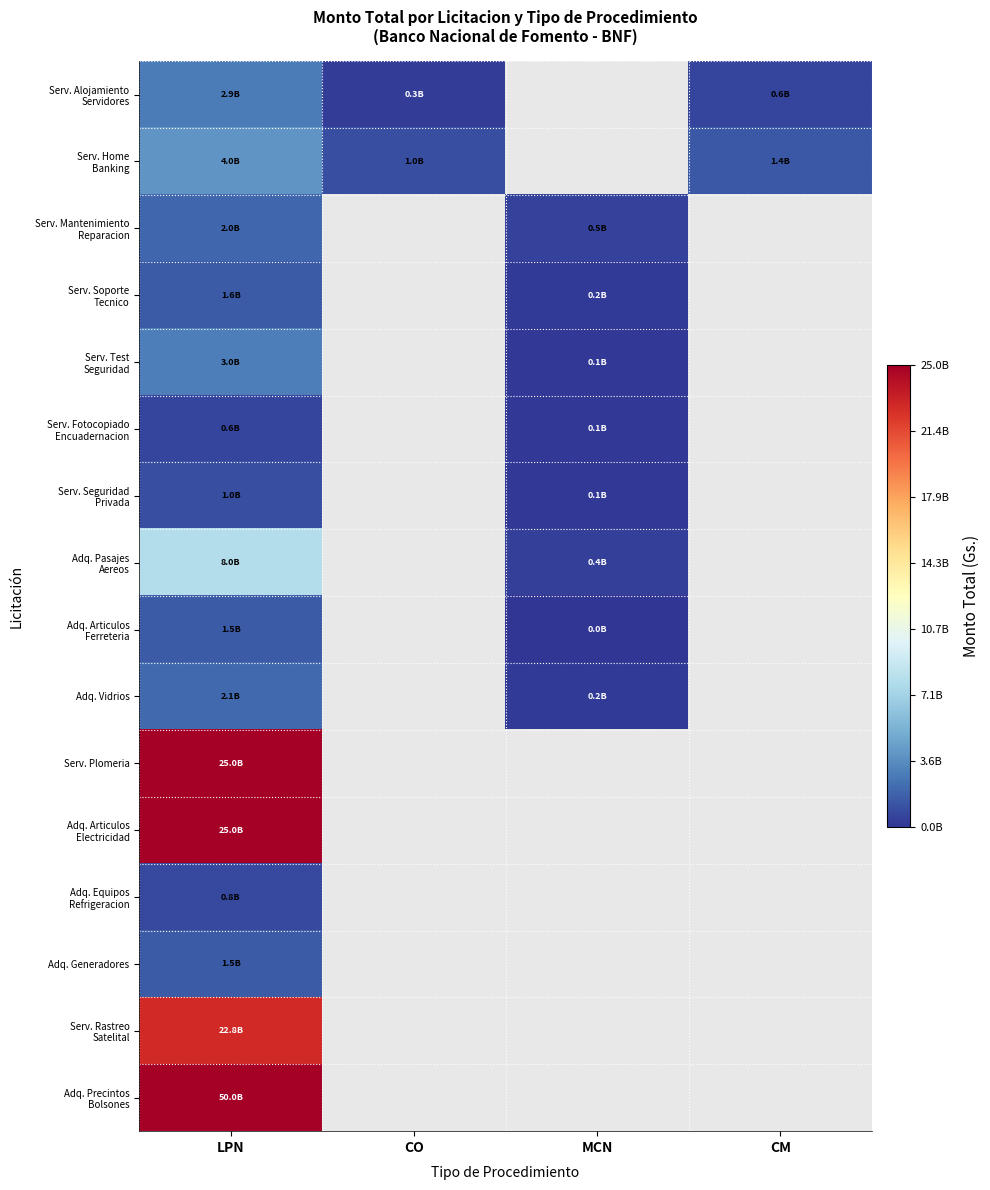

What is the difference between the highest and lowest values at CO?

650000000.0